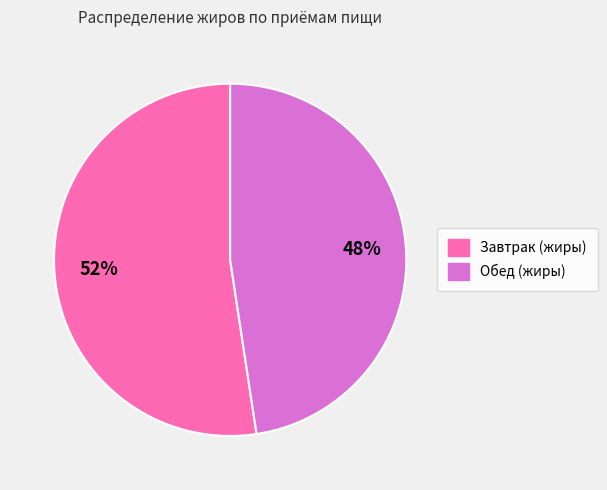

Which category has the biggest portion of the pie?

Завтрак (жиры)